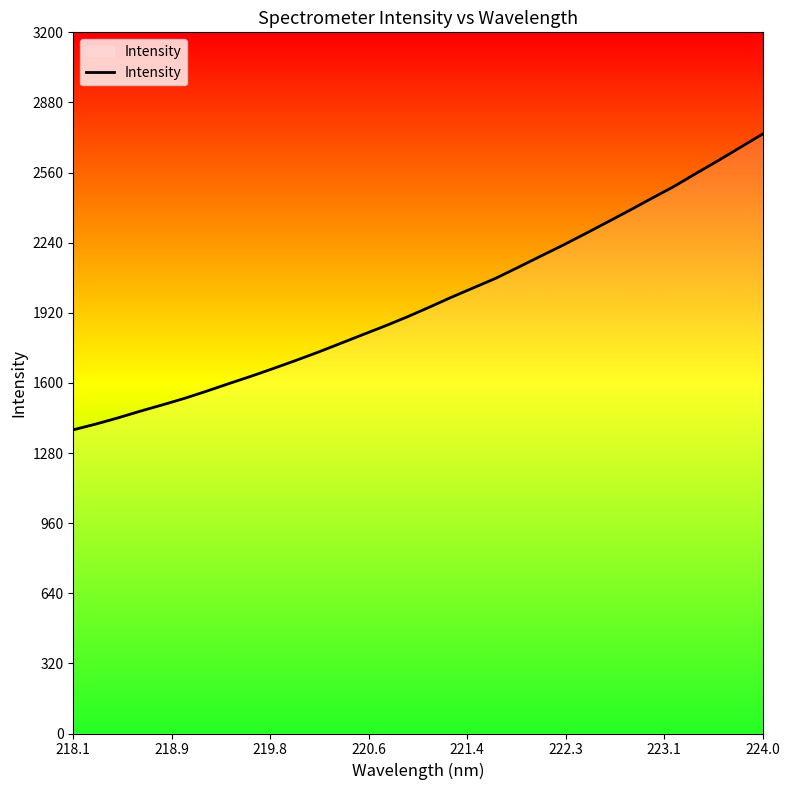

What is the greatest value displayed?

2736.0